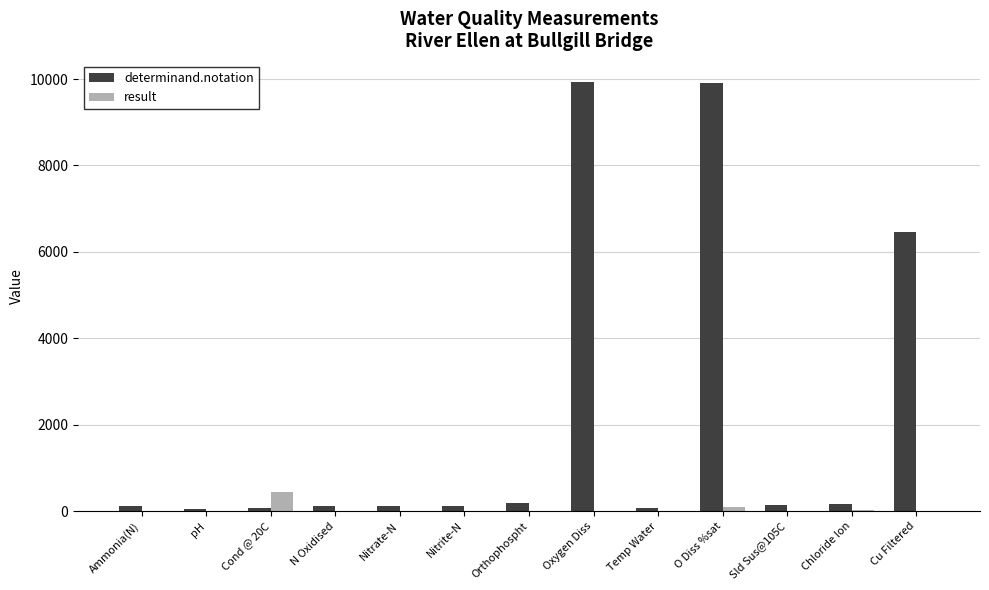

What is the difference between the determinand.notation values at pH and Orthophospht?

119.0